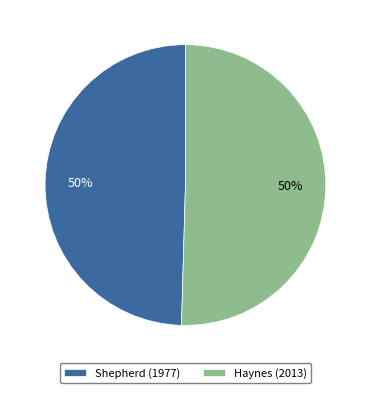

To the nearest percent, what percentage of the pie is Haynes (2013)?

50%